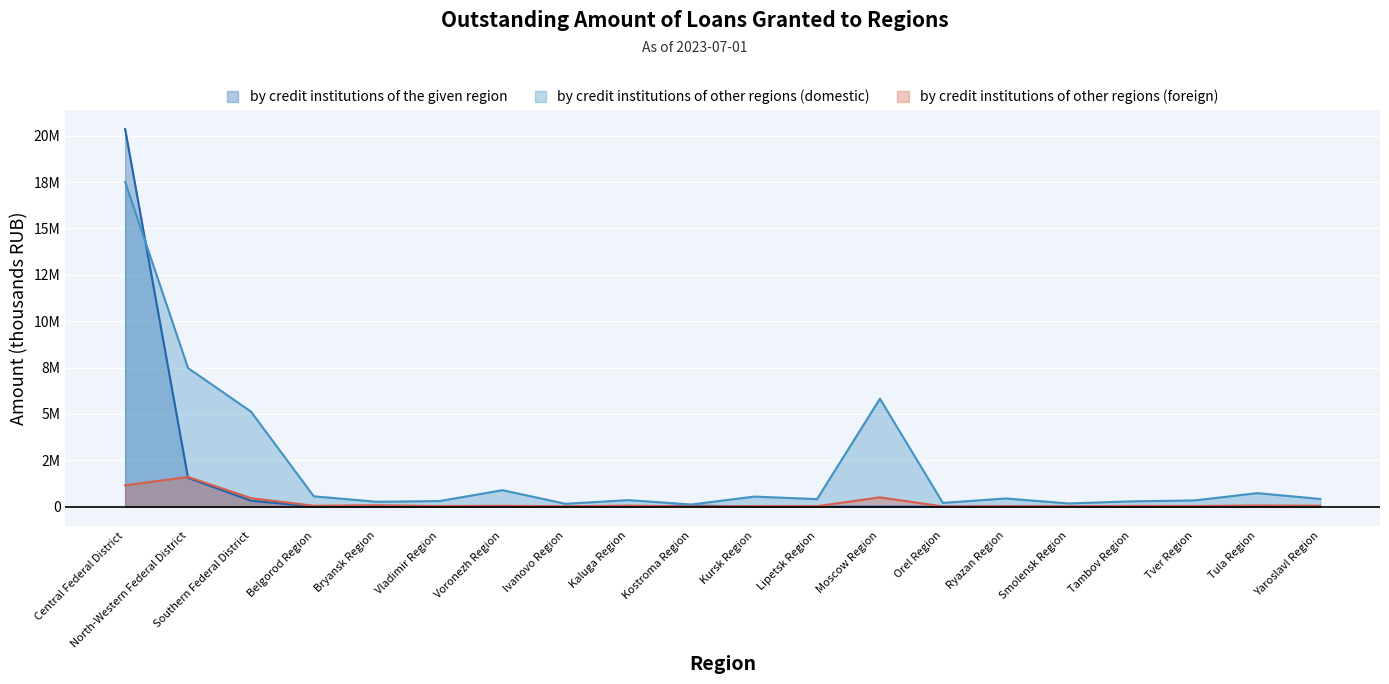

List the series in order of their peak value, highest first.

by credit institutions of the given region, by credit institutions of other regions (domestic), by credit institutions of other regions (foreign)